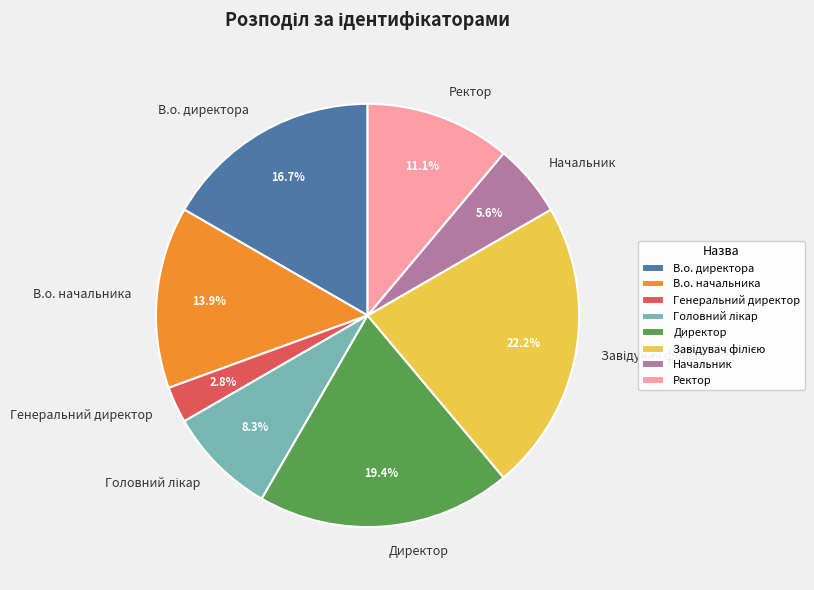

To the nearest percent, what is the difference between the largest and smallest slice percentages?

19%